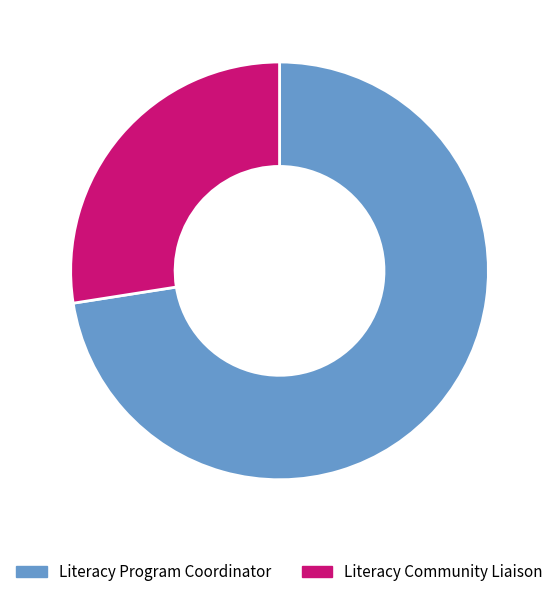

Is there any slice that represents more than half of the pie?

Yes